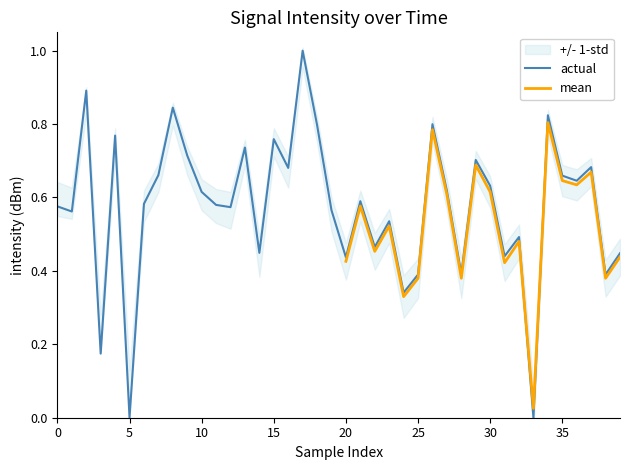

What is the sum of all values?

23.0